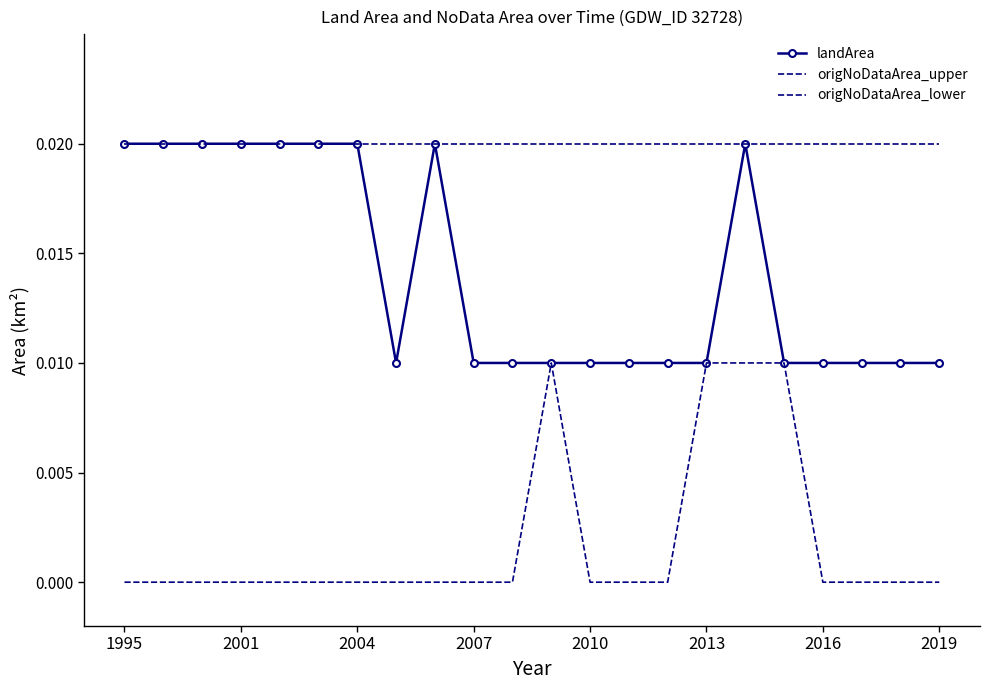

At which category does the chart reach its peak across all series?

1995